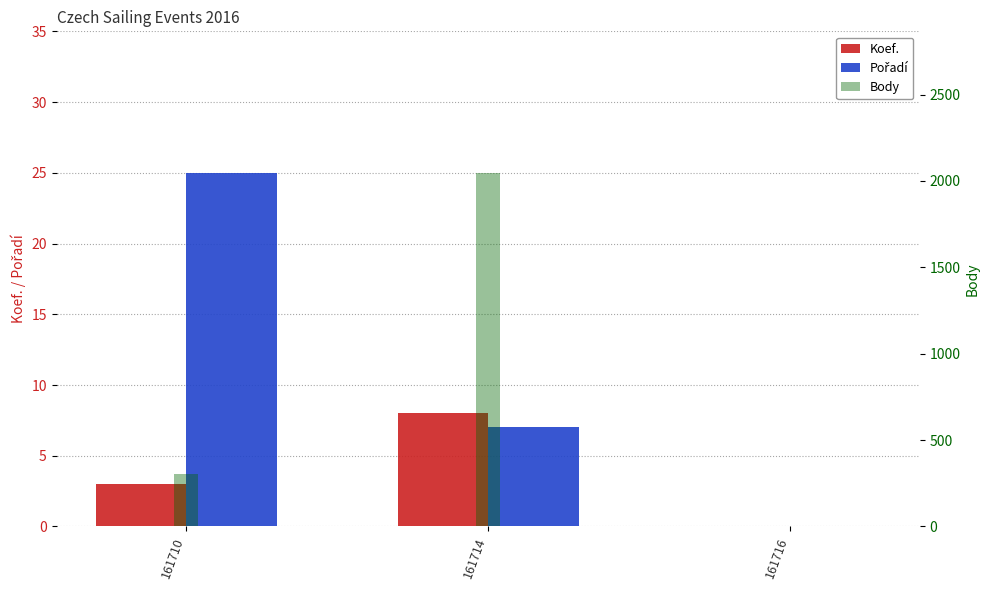

Where does the Body series first go above 303?

161714